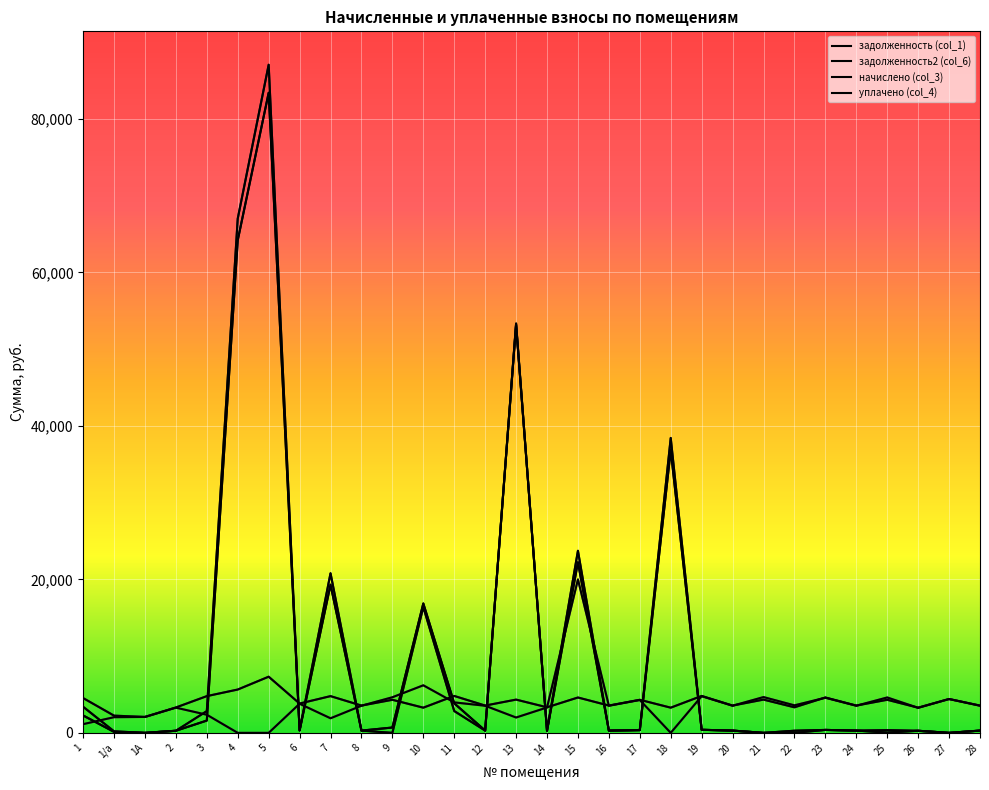

Does the chart display data point markers on the line(s)?

No